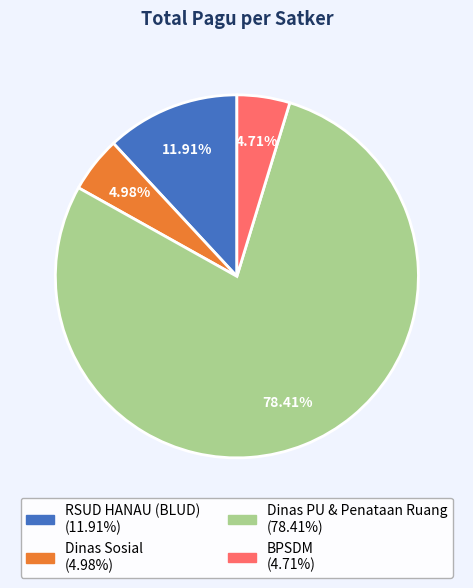

Does any single category account for the majority?

Yes